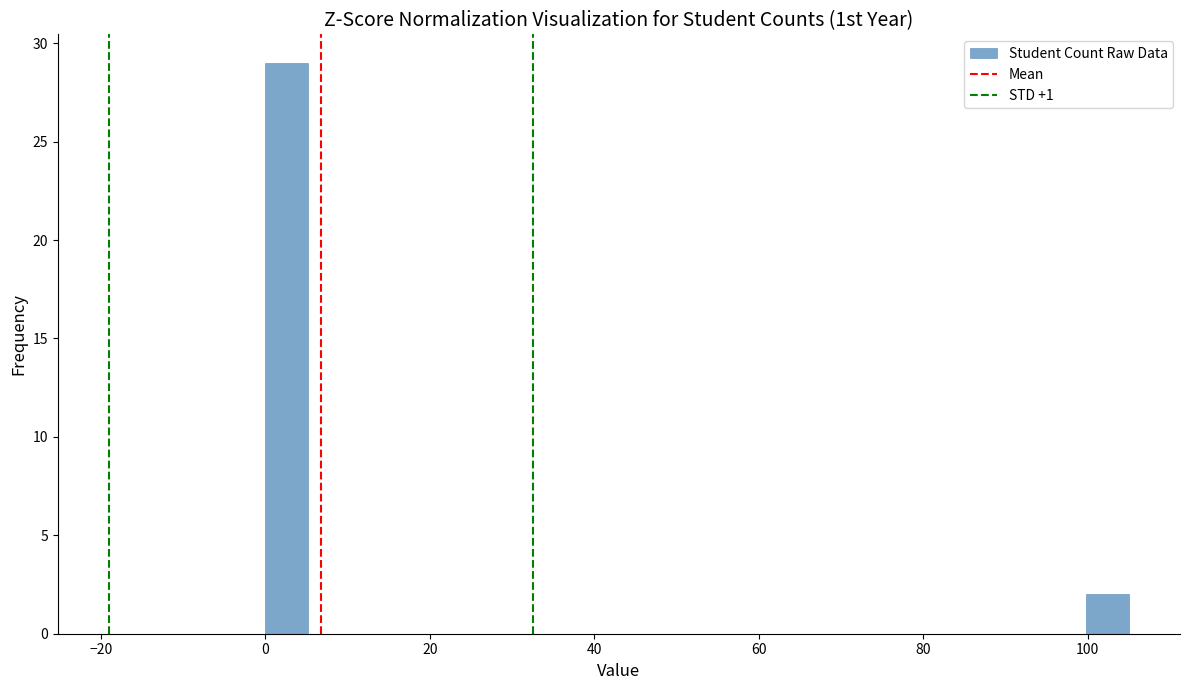

Read against the x-axis, roughly where is the centre of the tallest bar?

2